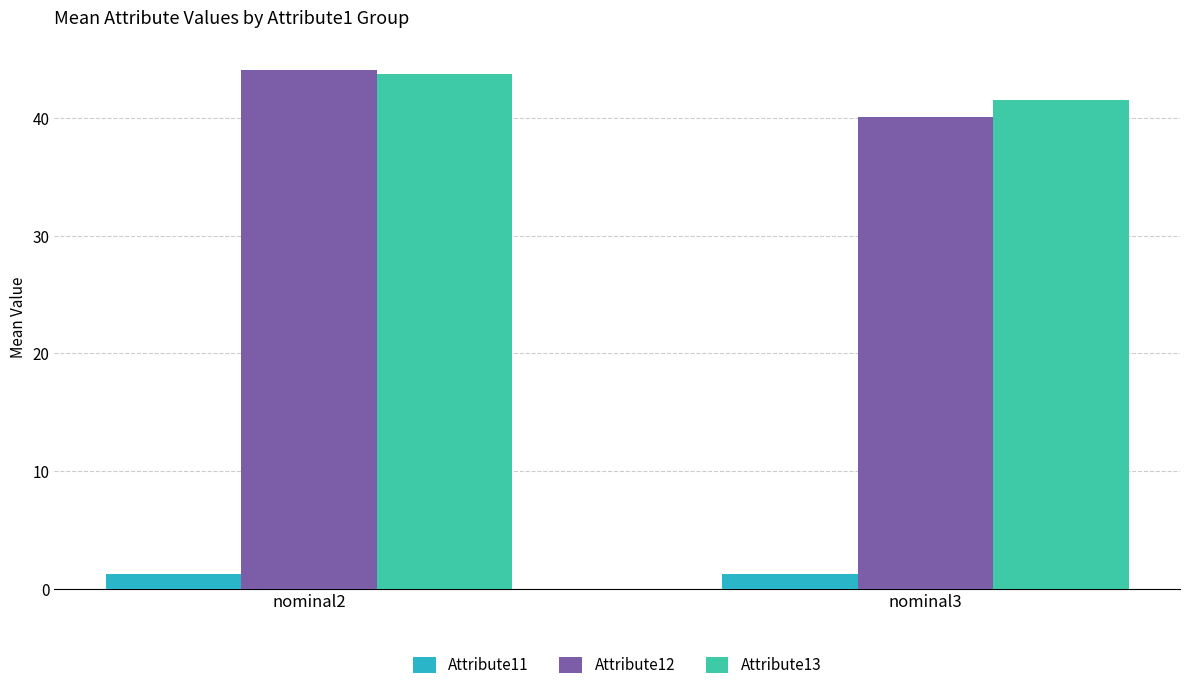

What is the sum of all Attribute13 values?

85.3